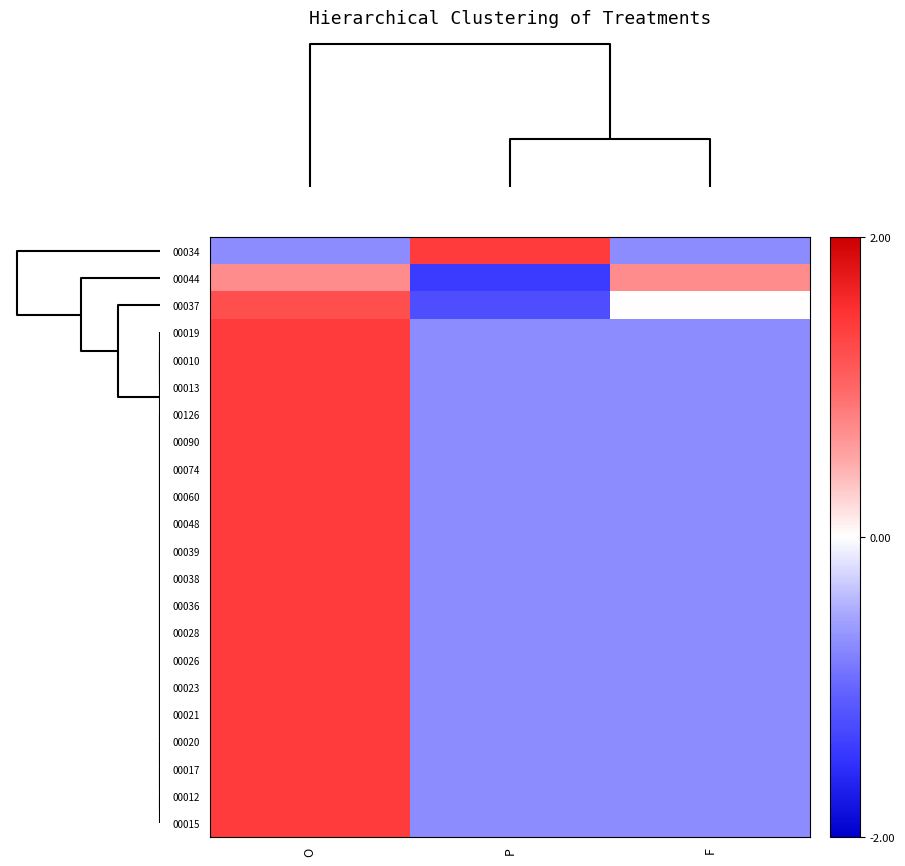

Rank the series at F from lowest to highest value.

00034, 00019, 00010, 00013, 00126, 00090, 00074, 00060, 00048, 00039, 00038, 00036, 00028, 00026, 00023, 00021, 00020, 00017, 00012, 00015, 00037, 00044